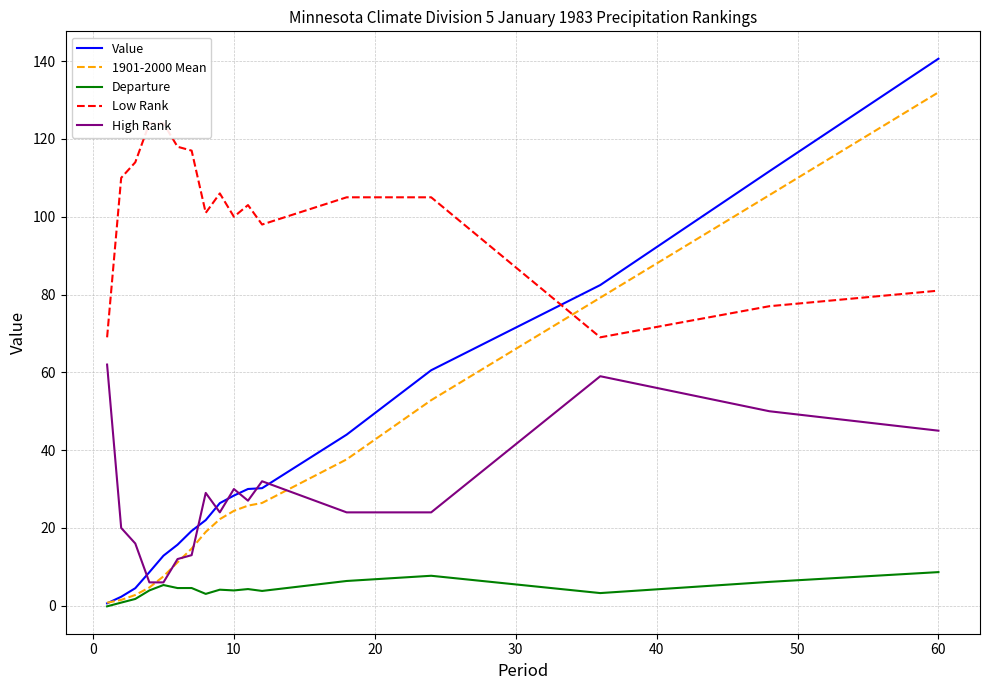

What is the maximum value for 1901-2000 Mean?

132.0